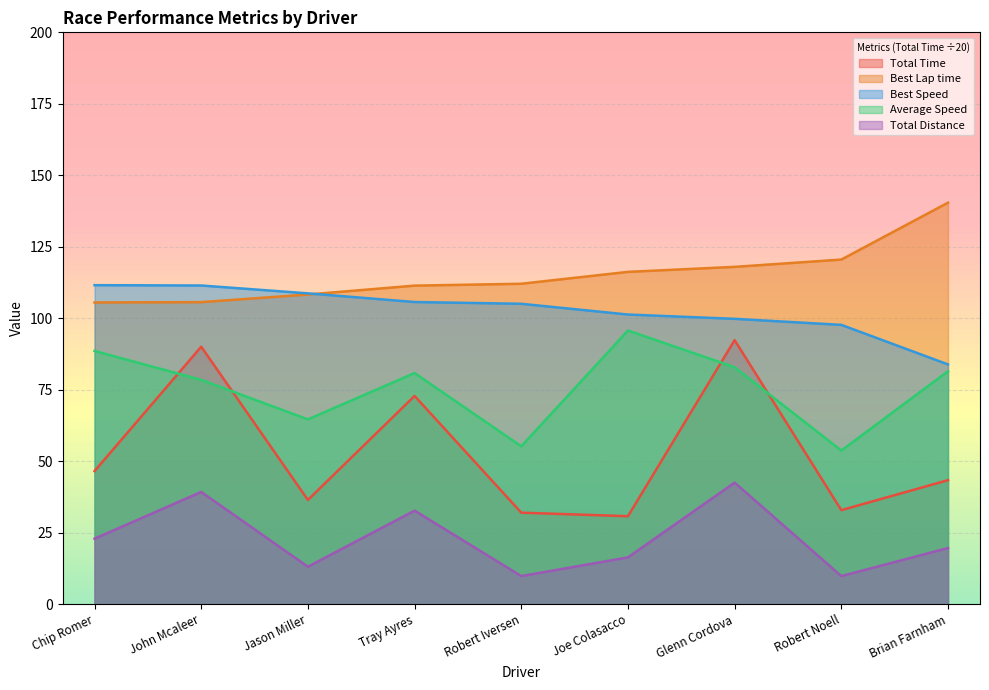

Count the number of categories in the chart.

9